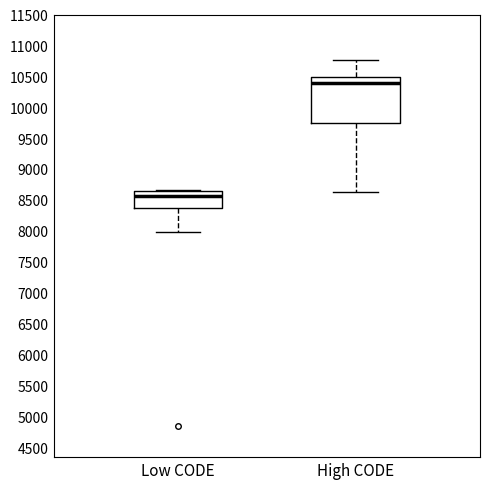

Which box is the tallest, from its lower edge to its upper edge?

High CODE